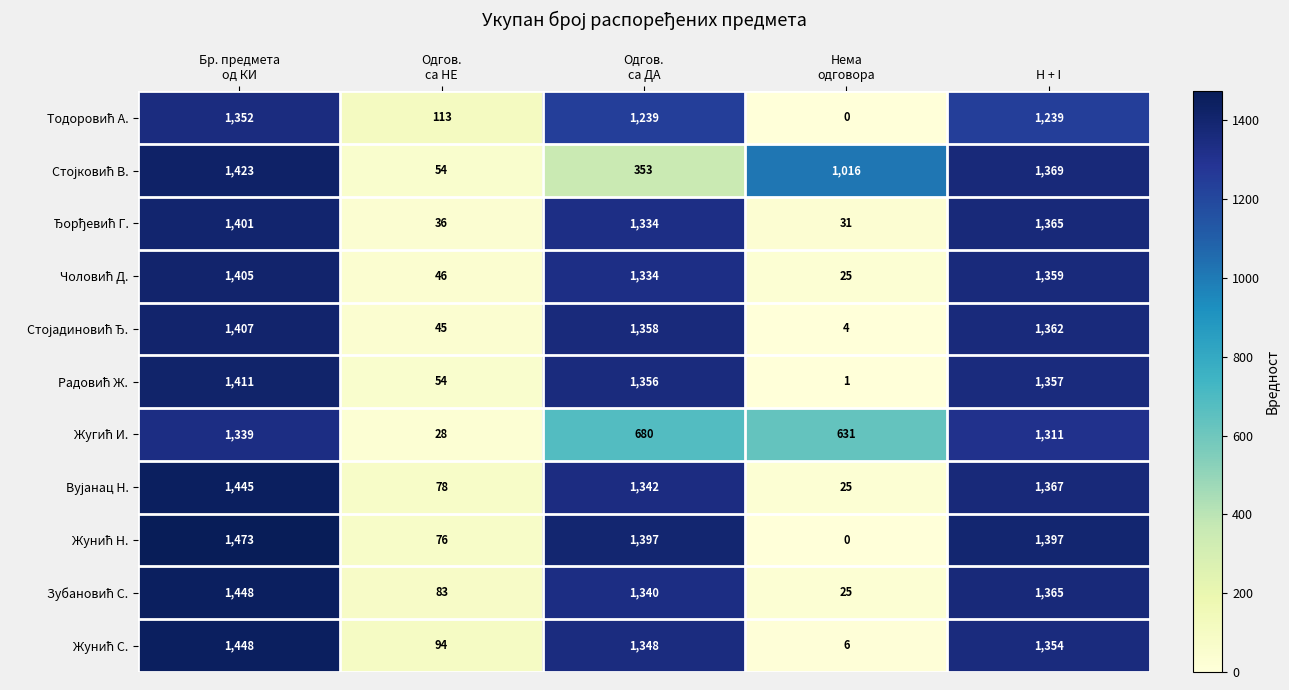

What is the greatest value displayed?

1473